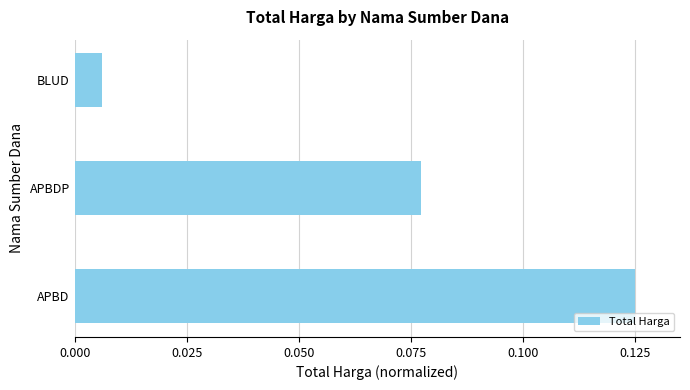

Between APBD and BLUD, which is larger?

APBD